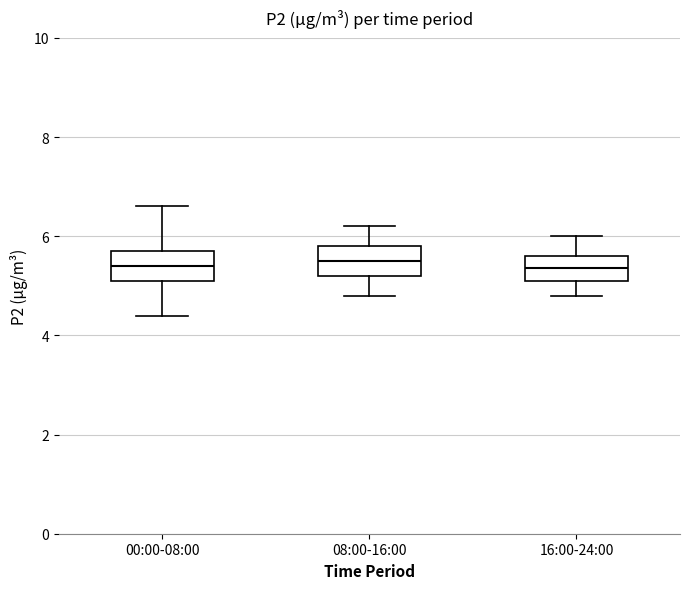

Reading left to right, read every box against the y-axis: the position of its median line, the range the box covers, and the ends of its whiskers. The values are not printed on the chart, so give them approximately, as read against the axis.

00:00-08:00: median 5.4, box 5.2 to 5.8, whiskers 4.4 to 6.6
08:00-16:00: median 5.6, box 5.2 to 5.8, whiskers 4.8 to 6.2
16:00-24:00: median 5.4, box 5.2 to 5.6, whiskers 4.8 to 6.0